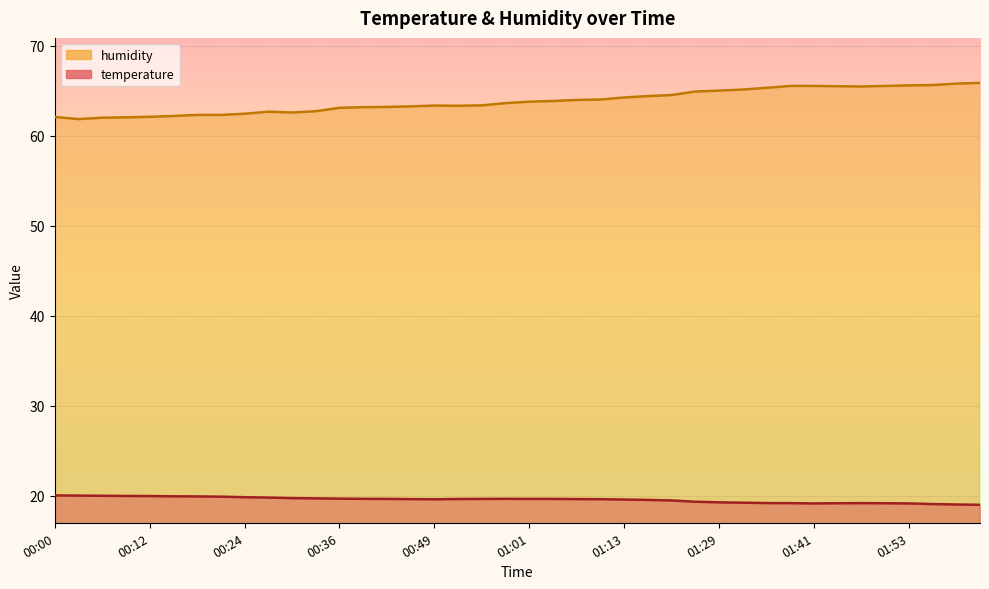

Reading right to left, extract all data points from this chart.

temperature: 02:03=19.0	02:00=19.0	01:57=19.1	01:53=19.1	01:50=19.2	01:47=19.2	01:44=19.2	01:41=19.1	01:38=19.2	01:35=19.2	01:32=19.2	01:29=19.3	01:26=19.3	01:19=19.5	01:16=19.5	01:13=19.6	01:10=19.6	01:07=19.6	01:04=19.6	01:01=19.6	00:58=19.7	00:55=19.6	00:52=19.6	00:49=19.6	00:45=19.6	00:42=19.6	00:39=19.7	00:36=19.7	00:33=19.7	00:30=19.7	00:27=19.8	00:24=19.8	00:21=19.9	00:18=19.9	00:15=19.9	00:12=20.0	00:09=20.0	00:06=20.0	00:03=20.0	00:00=20.0
humidity: 02:03=65.9	02:00=65.8	01:57=65.6	01:53=65.6	01:50=65.5	01:47=65.5	01:44=65.5	01:41=65.5	01:38=65.5	01:35=65.3	01:32=65.1	01:29=65.0	01:26=64.9	01:19=64.5	01:16=64.4	01:13=64.2	01:10=64.0	01:07=64.0	01:04=63.9	01:01=63.8	00:58=63.6	00:55=63.4	00:52=63.3	00:49=63.4	00:45=63.3	00:42=63.2	00:39=63.2	00:36=63.1	00:33=62.7	00:30=62.6	00:27=62.7	00:24=62.4	00:21=62.3	00:18=62.3	00:15=62.2	00:12=62.1	00:09=62.0	00:06=62.0	00:03=61.9	00:00=62.1